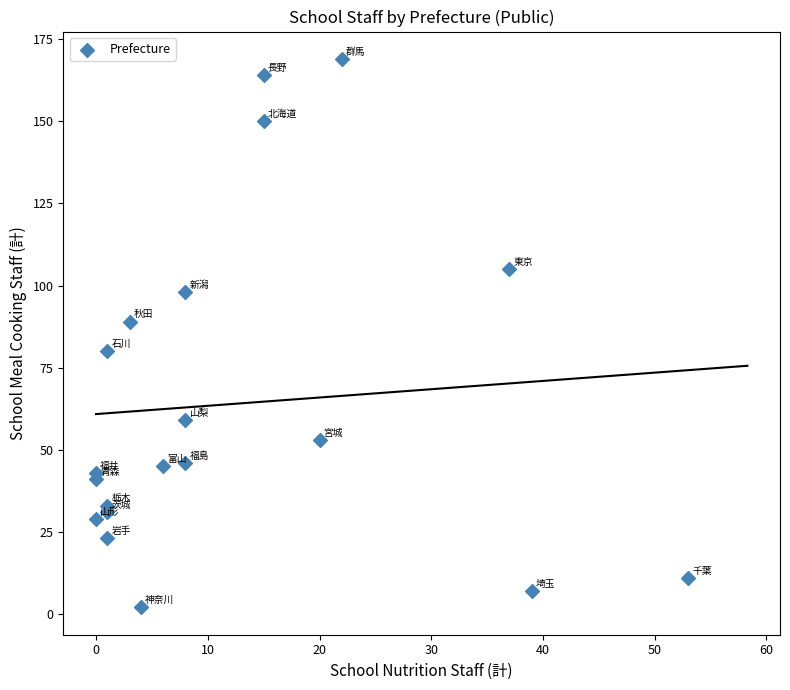

What is the range of X values (max minus min)?

53